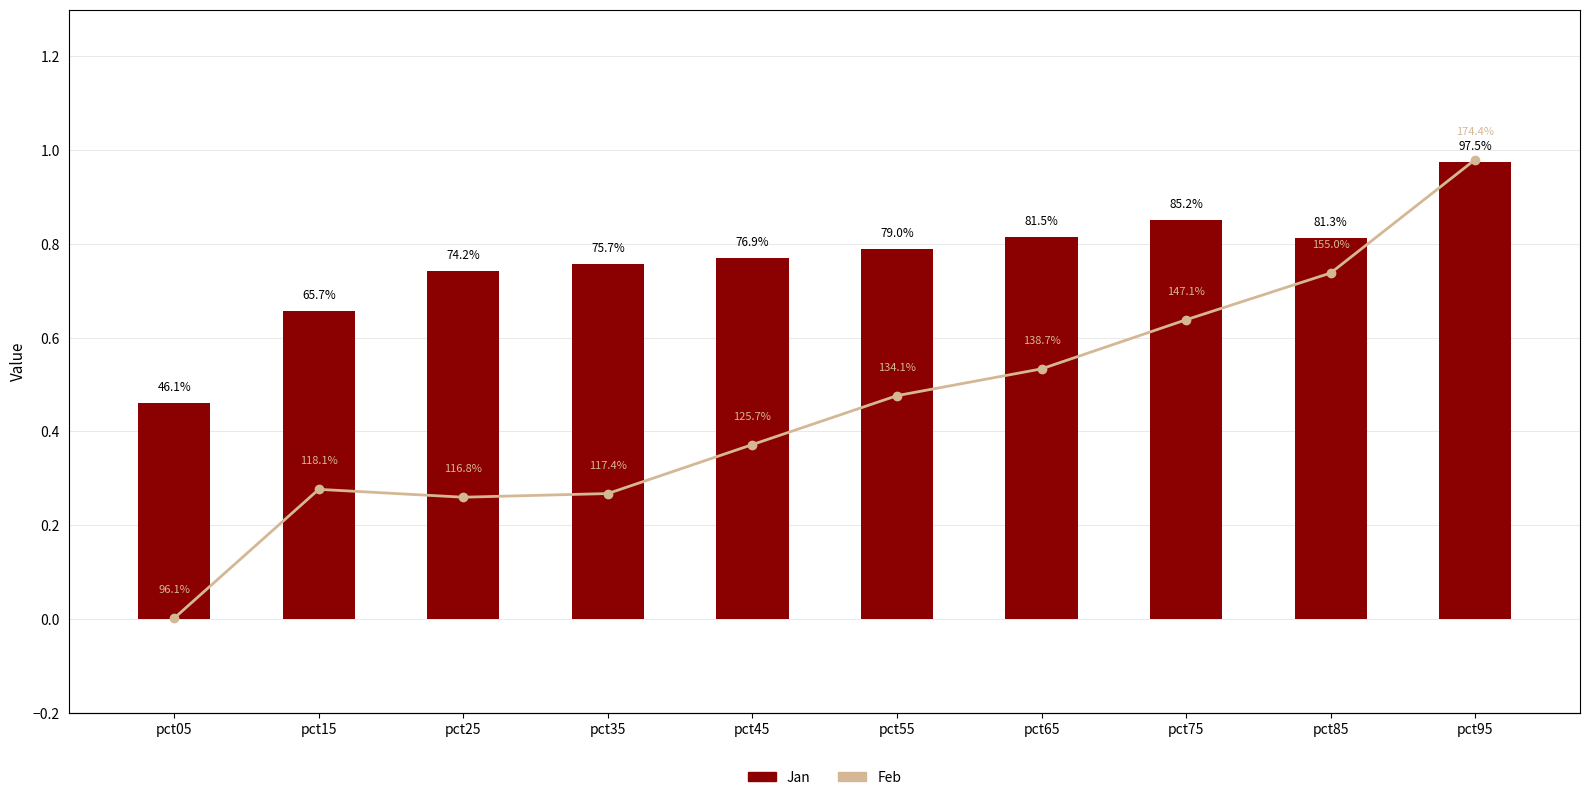

List the series in order of their peak value, lowest first.

Jan, Feb